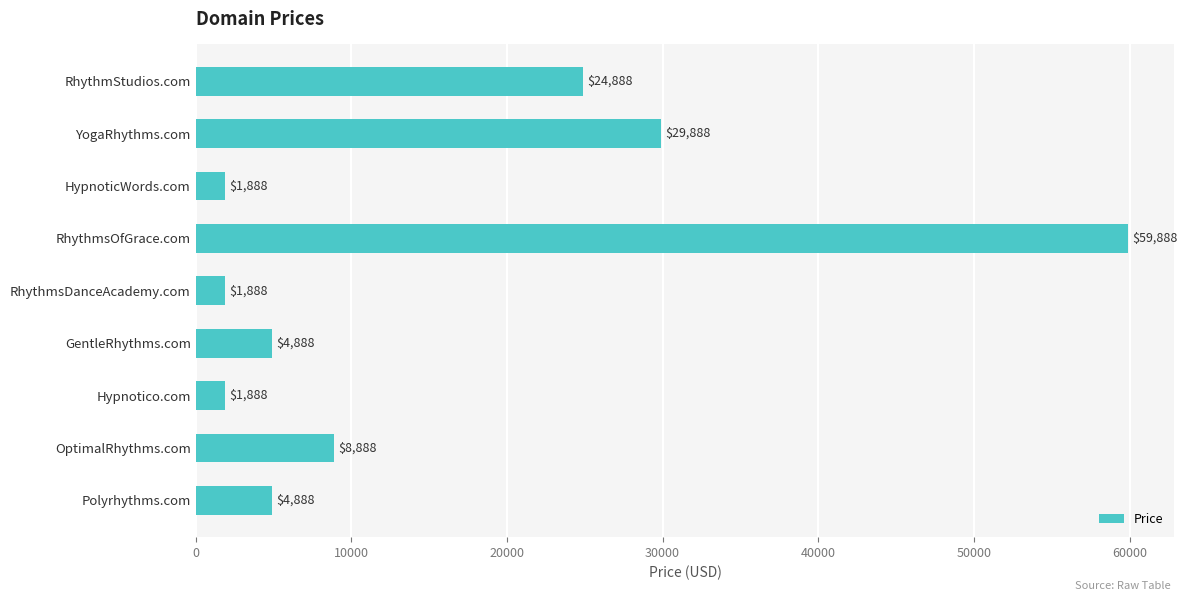

What position from the top is RhythmsDanceAcademy.com?

5